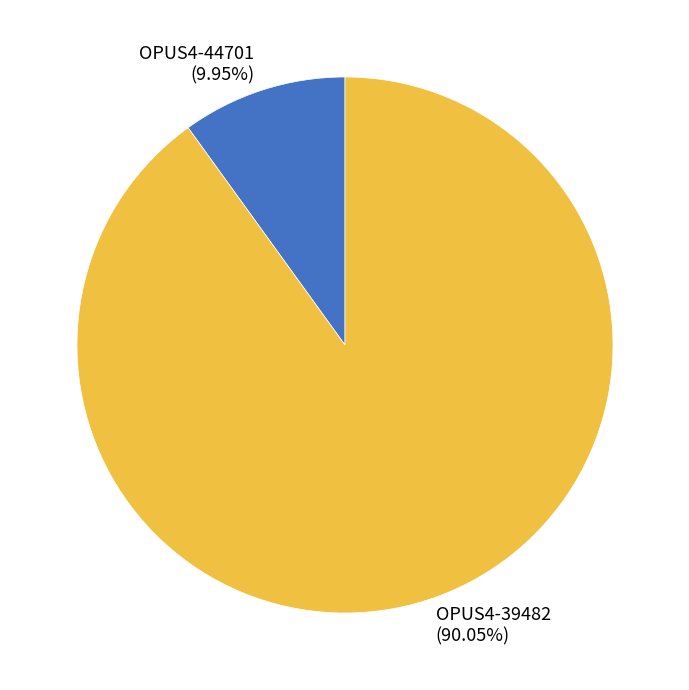

Do OPUS4-39482 and OPUS4-44701 together represent more than half of the pie?

Yes